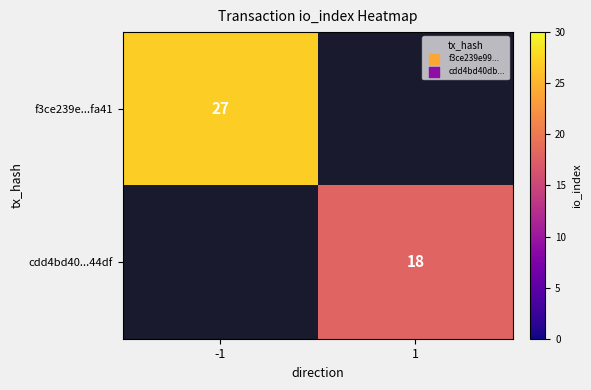

The value of cdd4bd40...44df at 1 is 18. True or false?

True